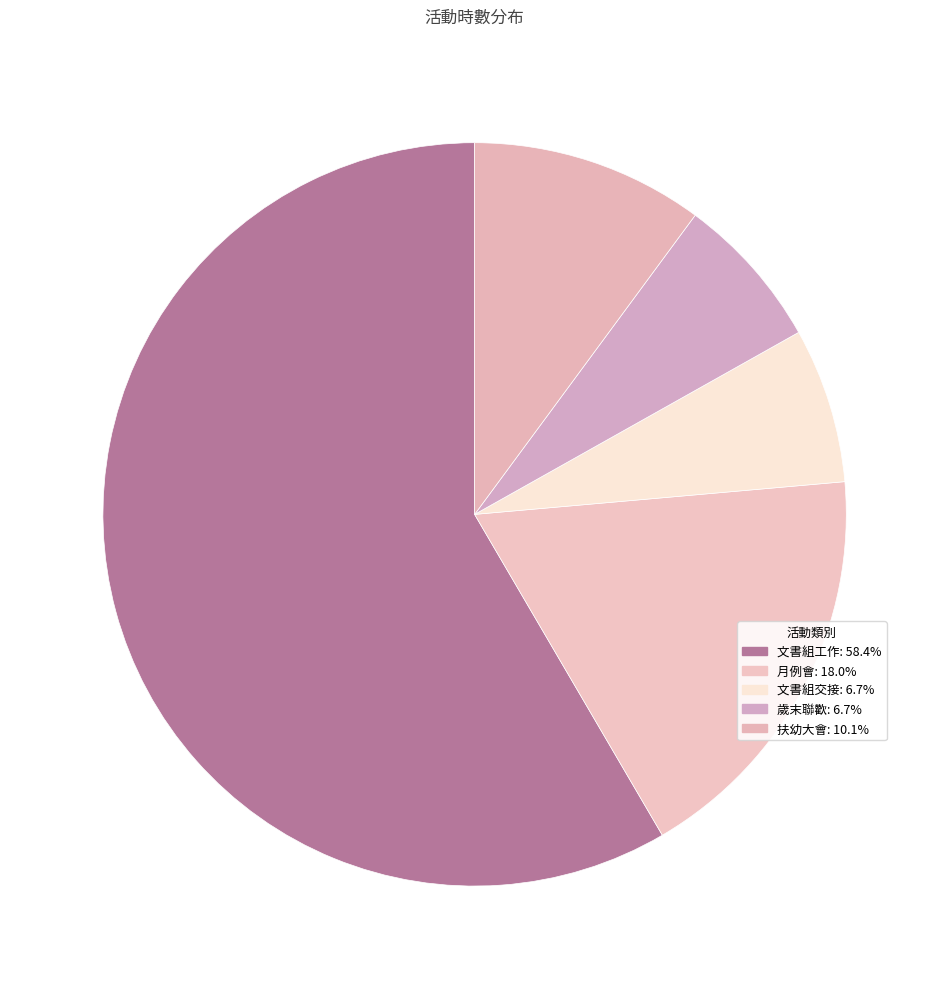

How many slices are in this pie chart?

5